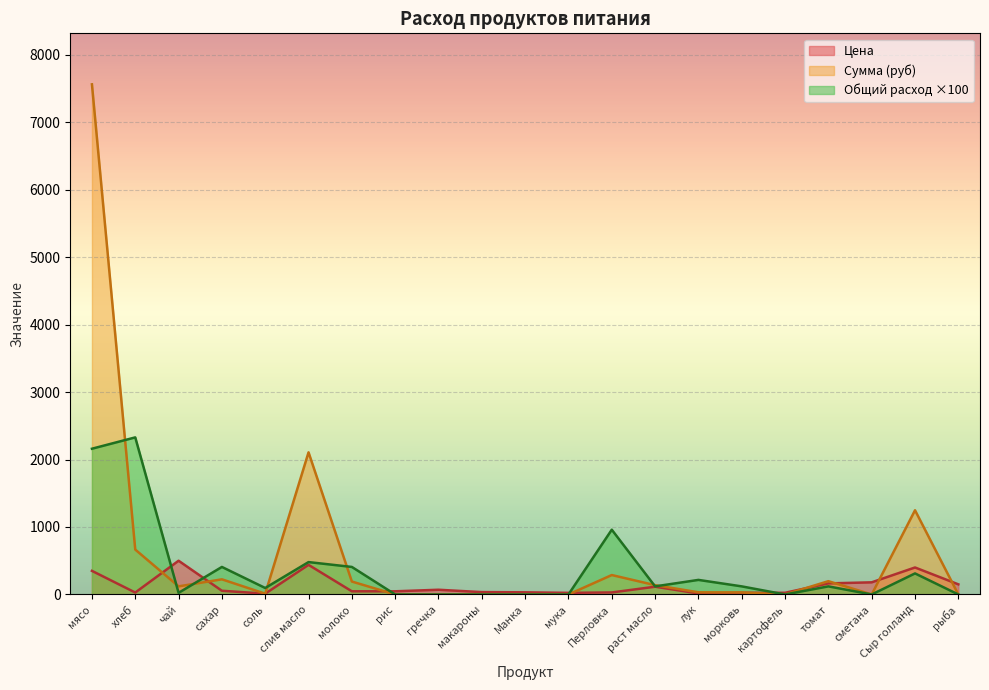

What is the difference between the highest and lowest values at мука?

24.0